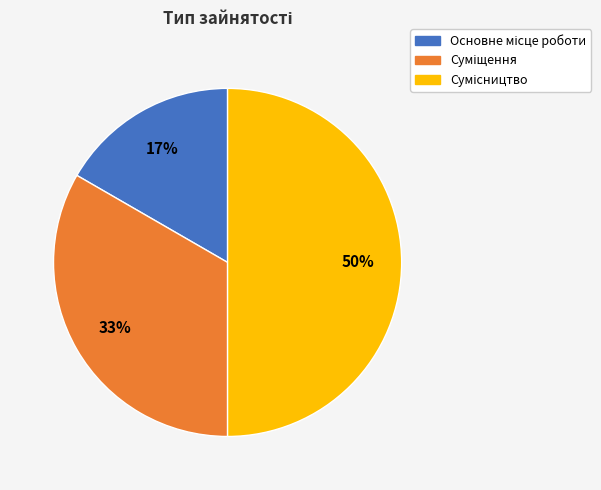

To the nearest percent, what is the difference between the largest and smallest slice percentages?

33%